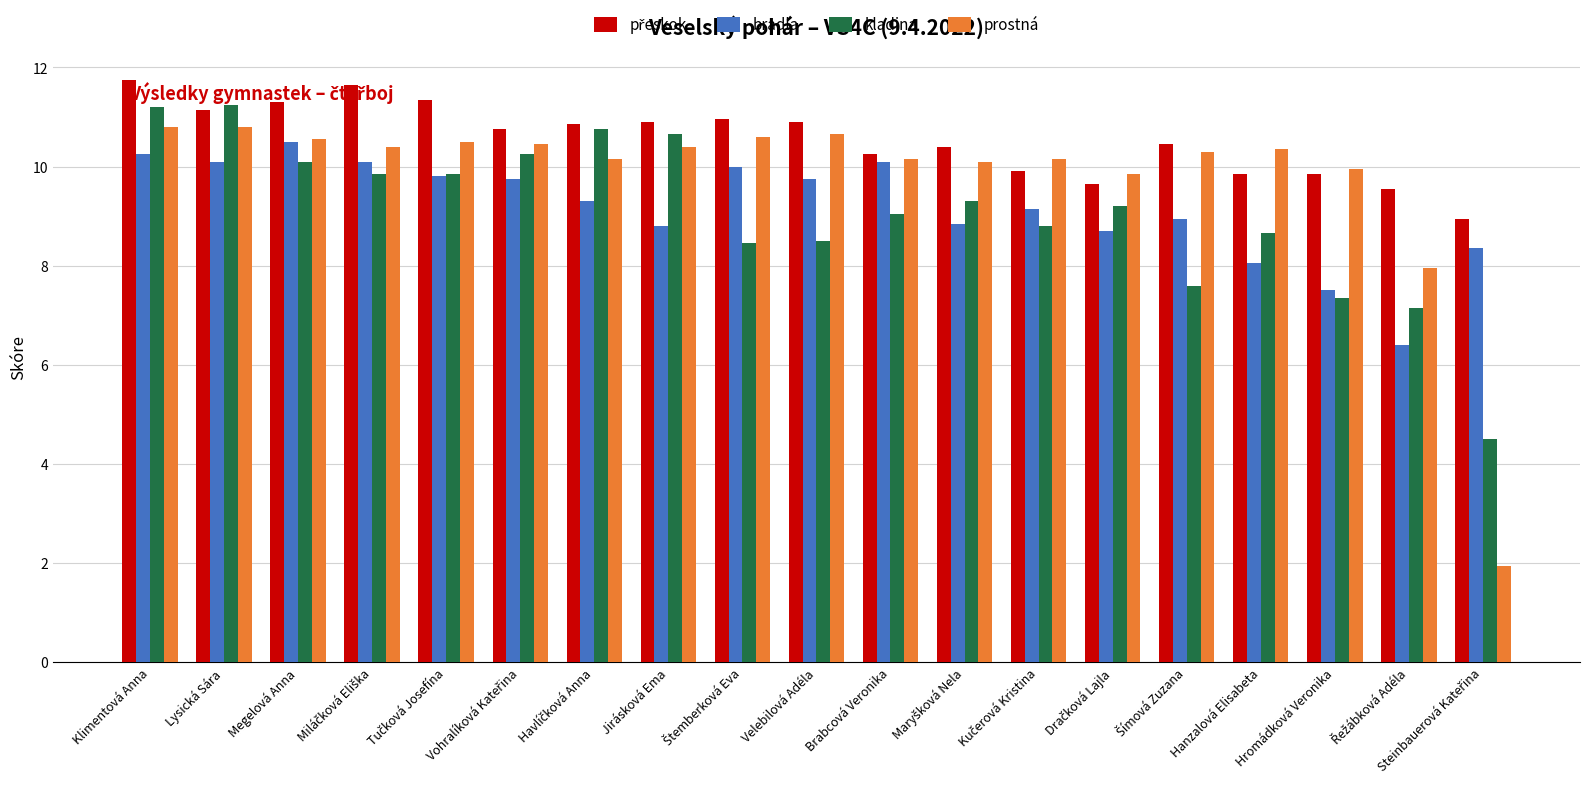

What is the difference between the highest and lowest values at Hanzalová Elisabeta?

2.3